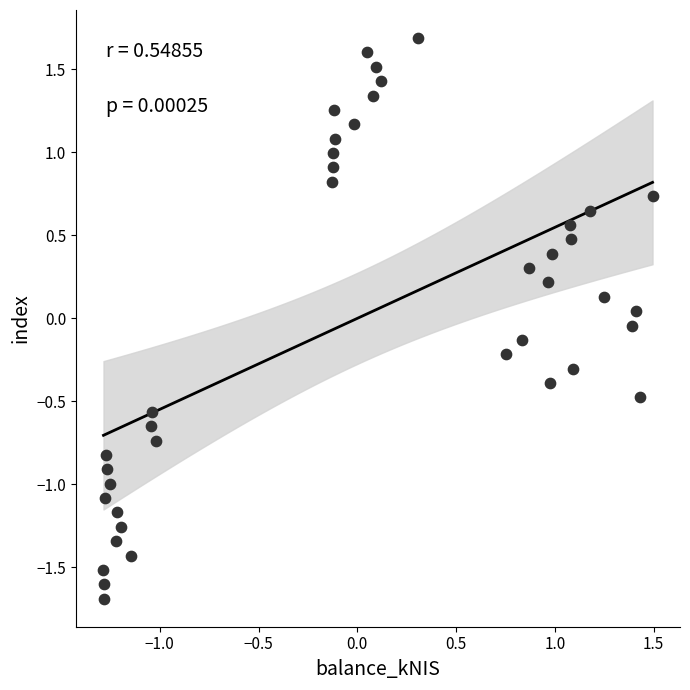

What is the range of X values (max minus min)?

2.8